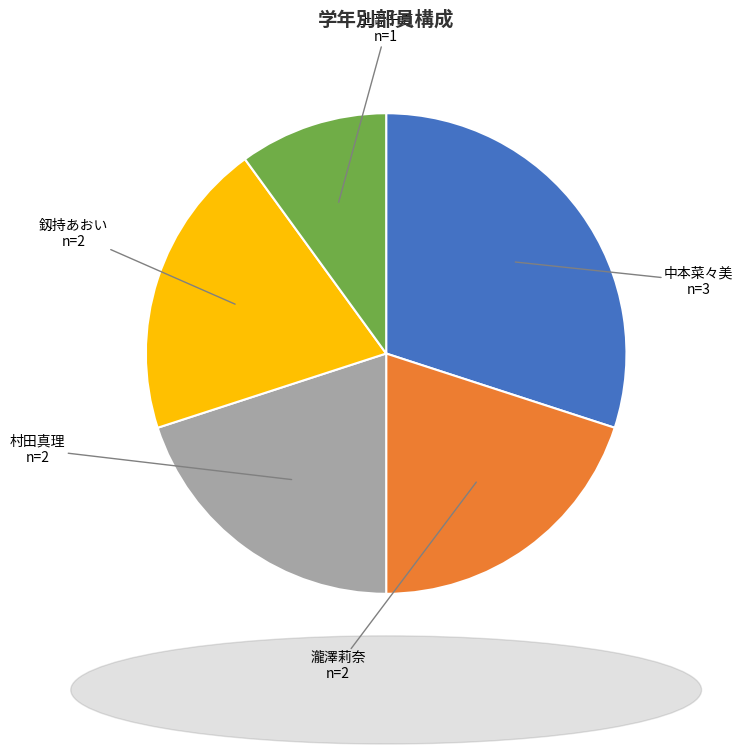

Is it true that 上岡千夏 is 10% of the pie?

True